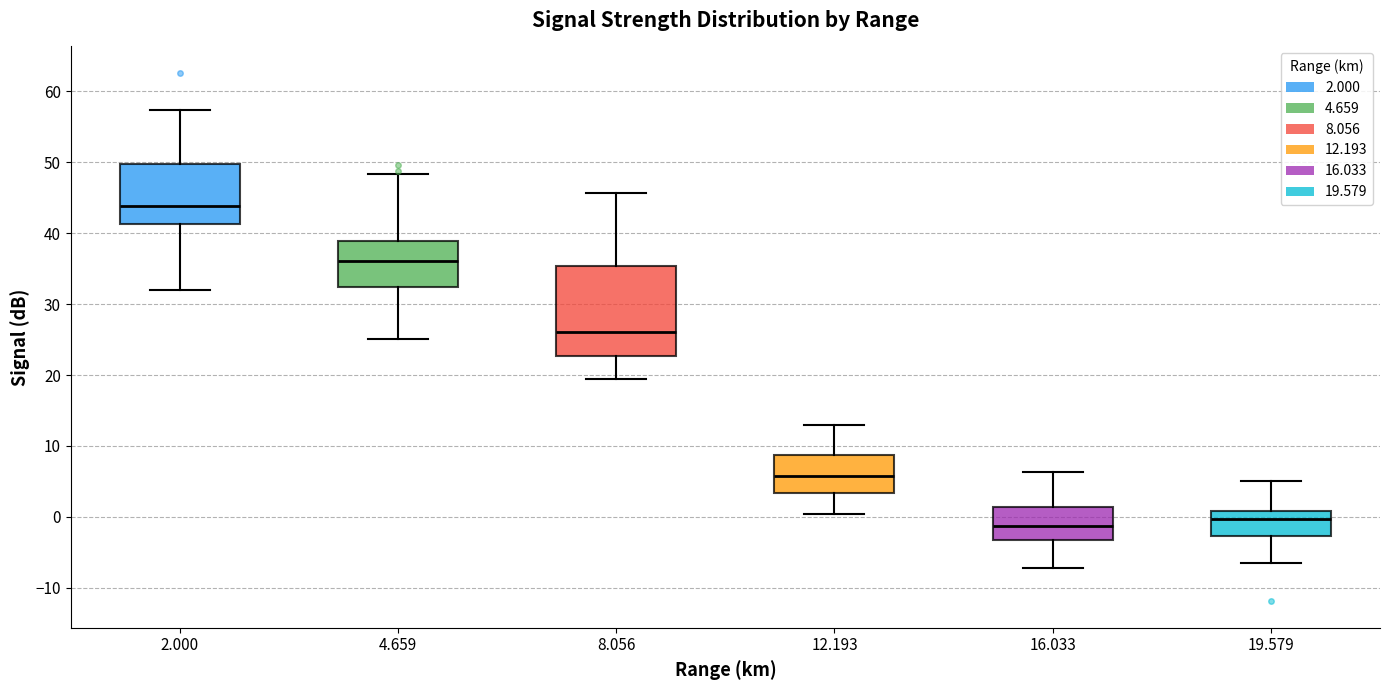

Reading left to right, transcribe this box plot: for each box, give where its median line is, the range the box spans, and where its two whiskers end, as read against the y-axis. The values are not printed on the chart, so give them approximately, as read against the axis.

2.000: median 44, box 41 to 50, whiskers 32 to 57
4.659: median 36, box 32 to 39, whiskers 25 to 48
8.056: median 26, box 23 to 35, whiskers 20 to 46
12.193: median 6, box 3 to 9, whiskers 0 to 13
16.033: median -1, box -3 to 1, whiskers -7 to 6
19.579: median 0, box -3 to 1, whiskers -6 to 5